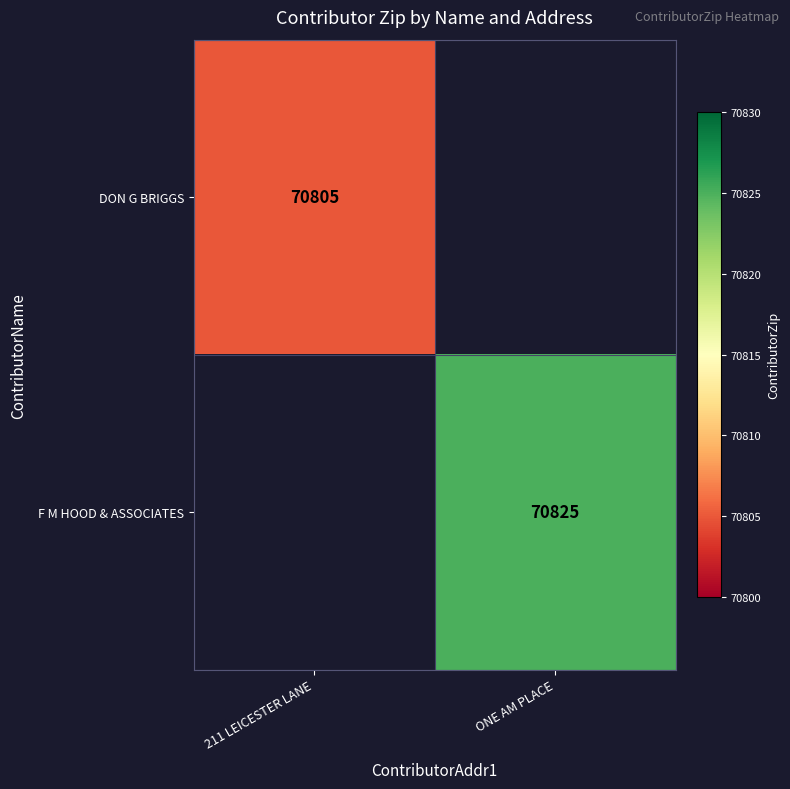

Is it true that DON G BRIGGS equals 70805 at 211 LEICESTER LANE?

True